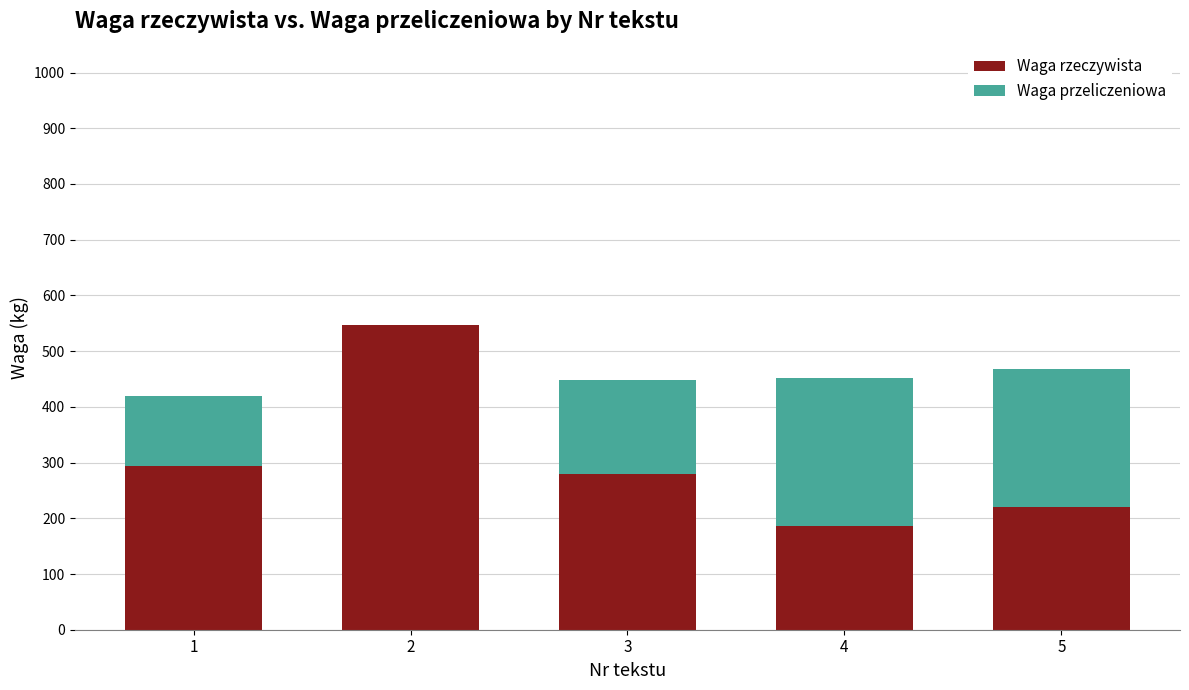

What is the sum of all Waga rzeczywista values?

1525